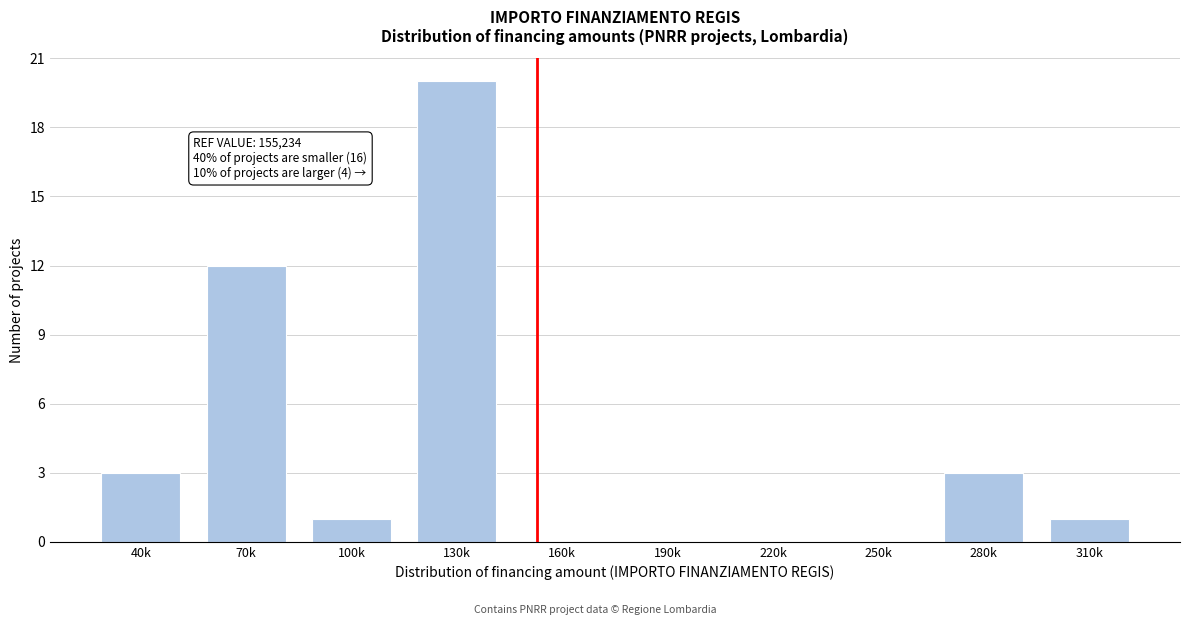

Reading left to right, extract all data points from this chart.

40k=3	70k=12	100k=1	130k=20	160k=0	190k=0	220k=0	250k=0	280k=3	310k=1